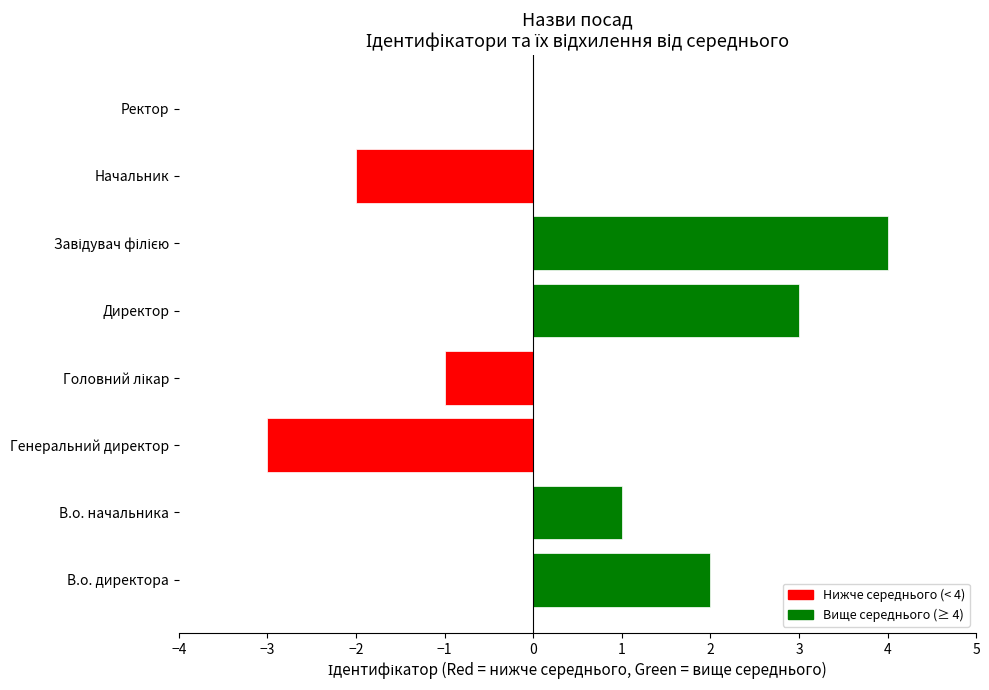

What is the maximum value shown in the chart?

4